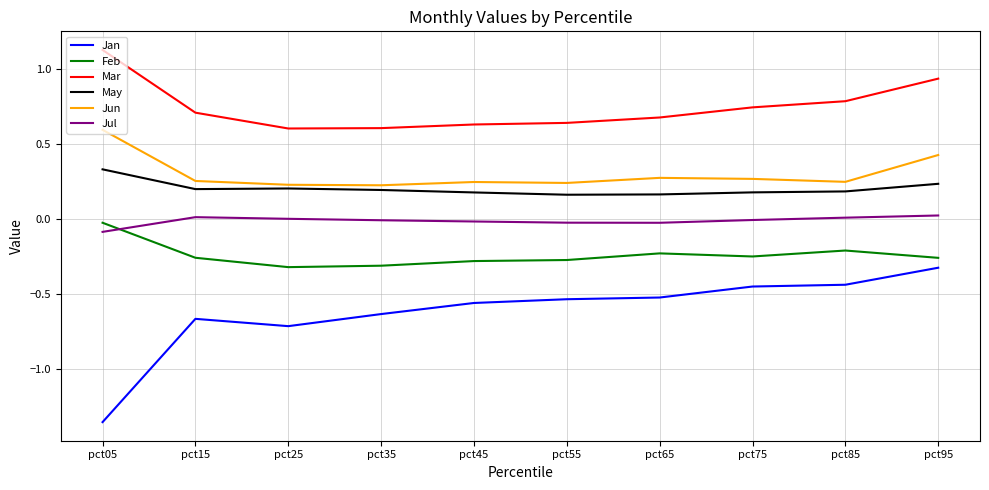

True or false: Jan and Feb cross at least once.

False